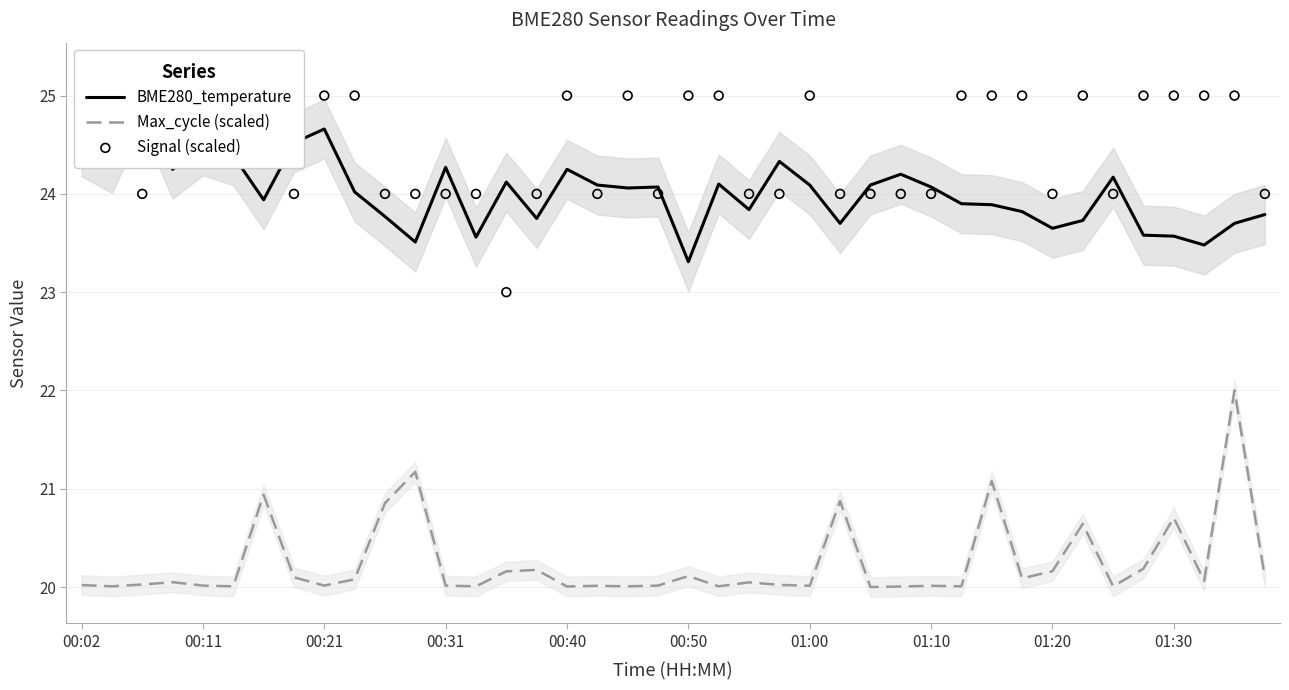

Which series has the largest total across all categories?

Signal (scaled)